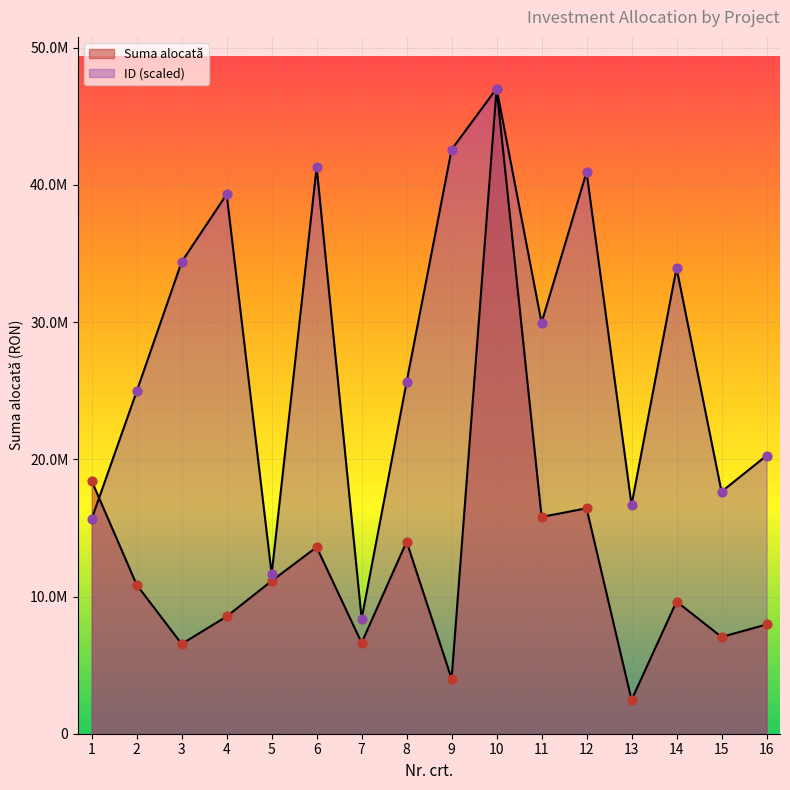

Which series reaches the minimum Y coordinate?

Suma alocată